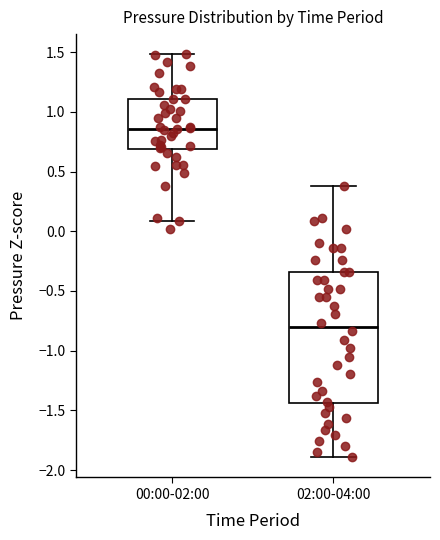

Reading left to right, transcribe this box plot: for each box, give where its median line is, the range the box spans, and where its two whiskers end, as read against the y-axis. The values are not printed on the chart, so give them approximately, as read against the axis.

00:00-02:00: median 0.85, box 0.70 to 1.10, whiskers 0.10 to 1.50
02:00-04:00: median -0.80, box -1.45 to -0.35, whiskers -1.90 to 0.40